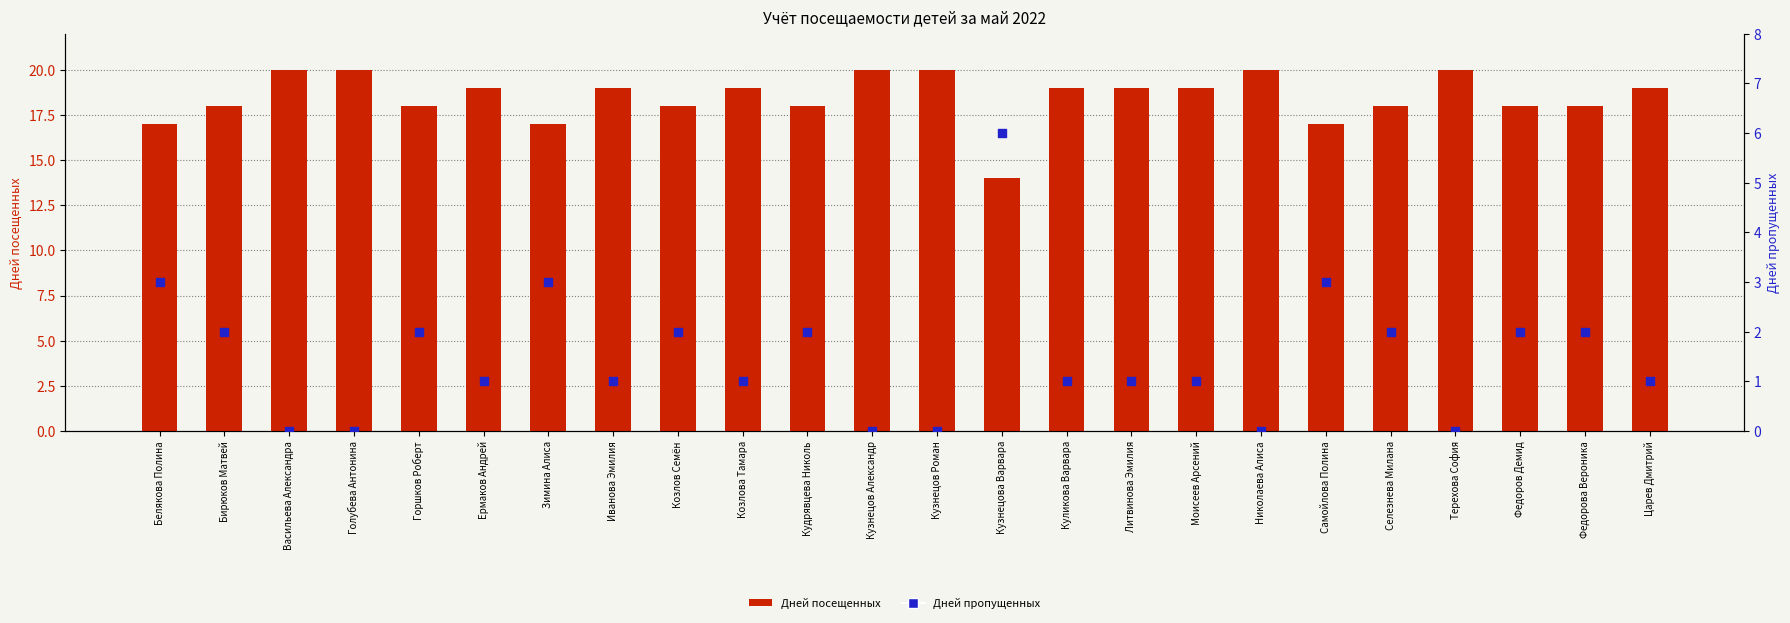

What are all the series names shown in the legend?

Дней посещенных, Дней пропущенных